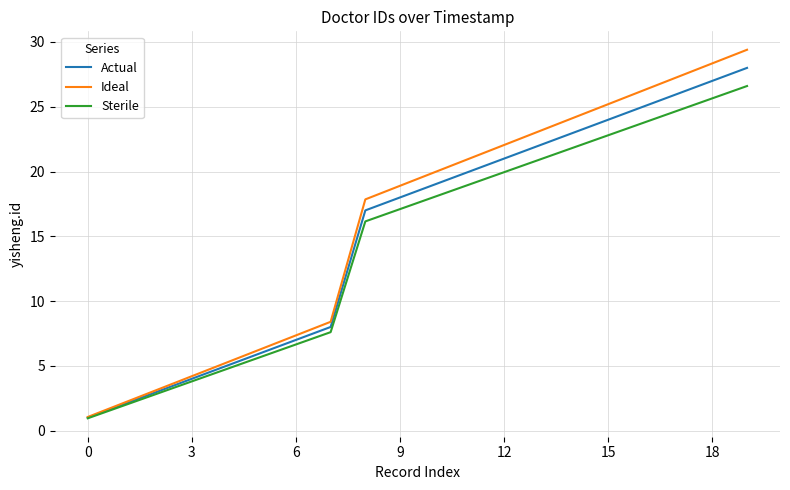

What is the maximum value shown in the chart?

29.4